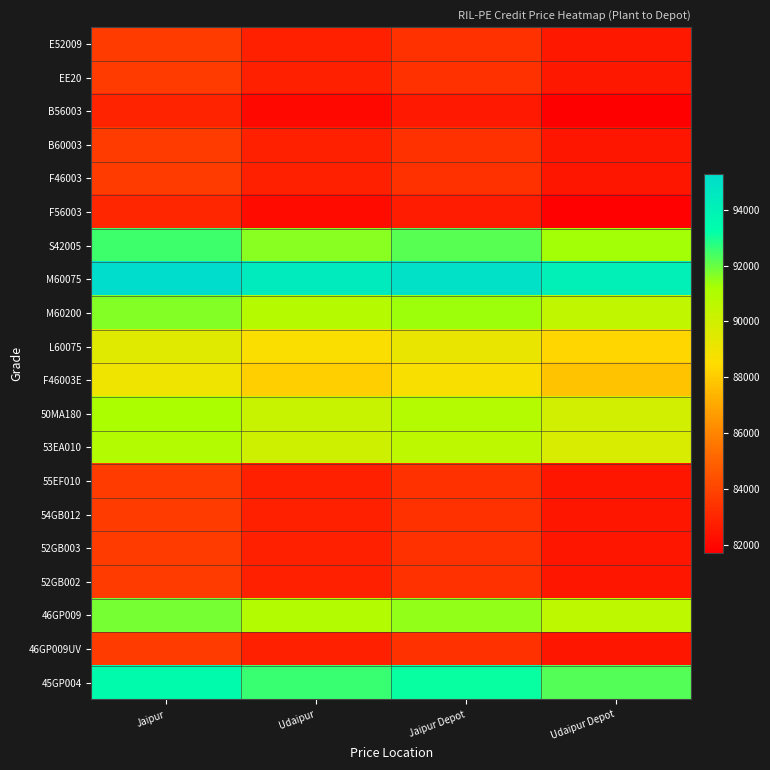

Which has a higher value, Udaipur or Jaipur Depot?

Jaipur Depot